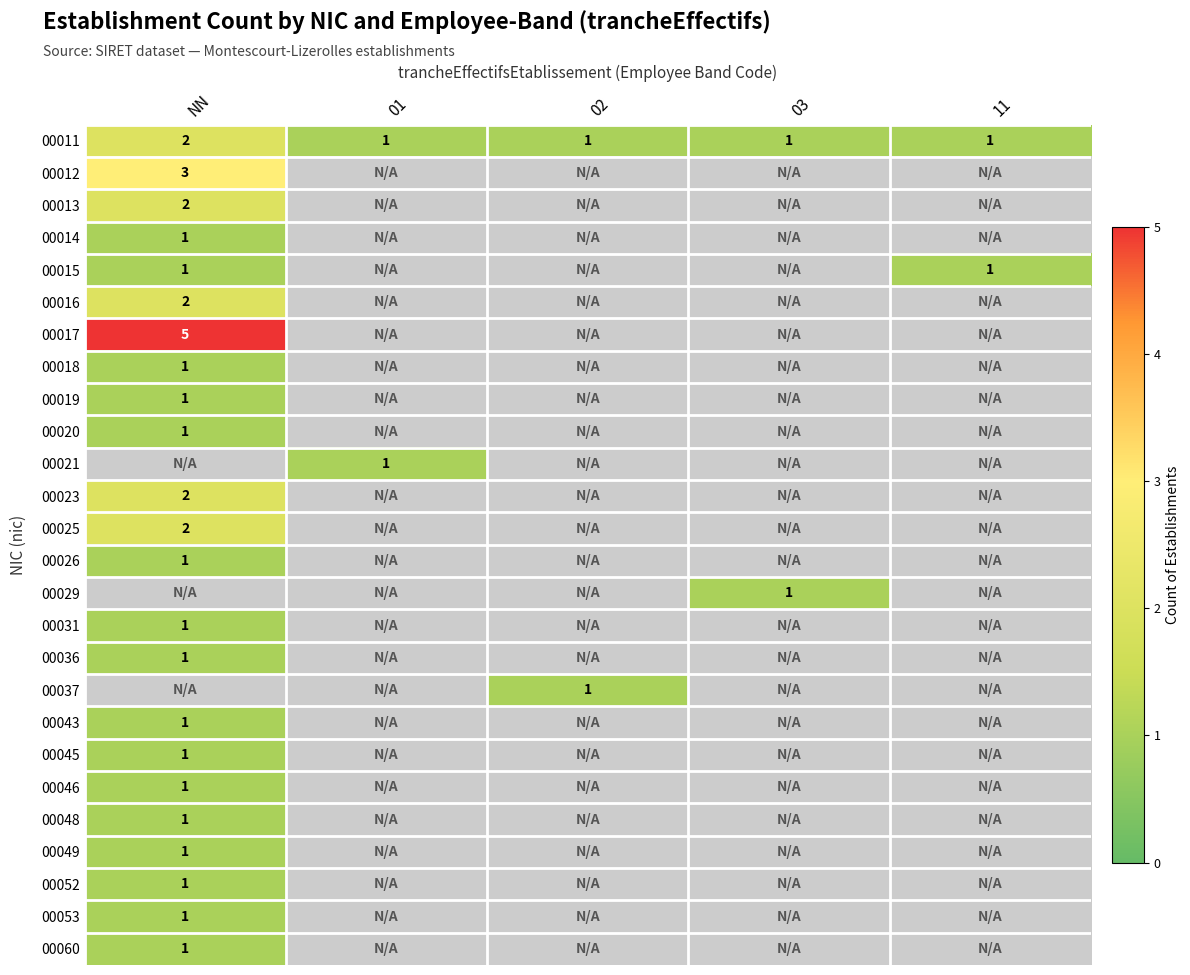

True or false: 00043 has a value of 2 at NN.

False